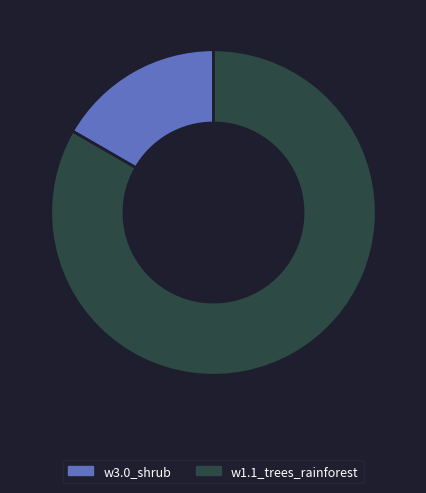

Is it true that w3.0_shrub is 17% of the pie?

True